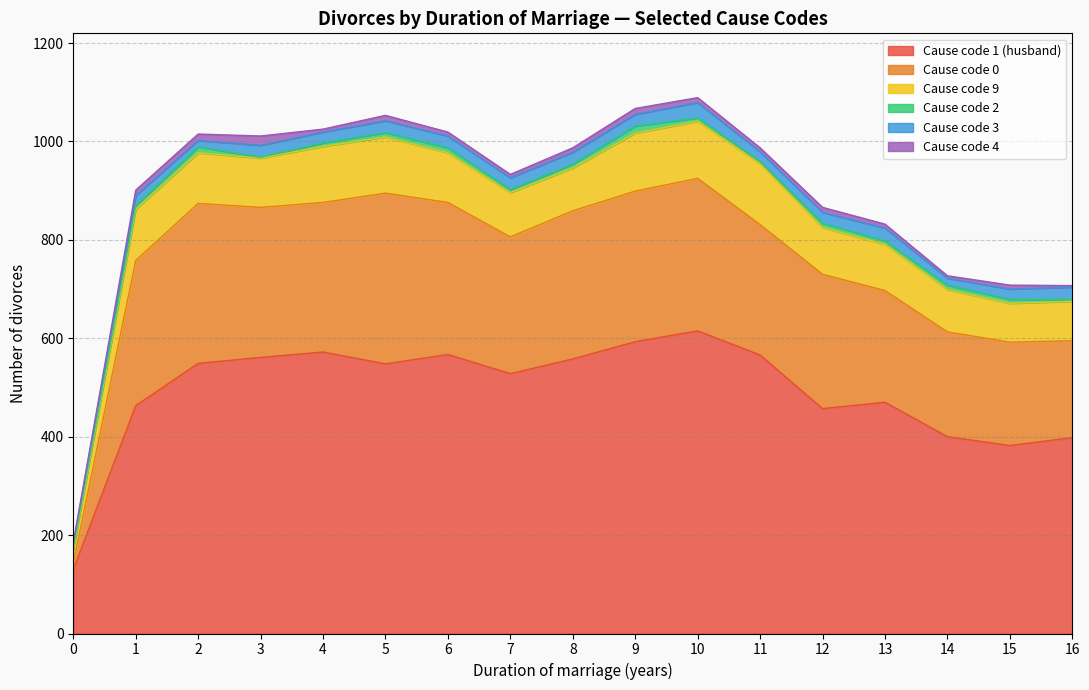

Reading left to right, transcribe all the data shown in this chart.

Cause code 1 (husband): 130	463	549	561	572	548	567	528	558	593	615	566	457	470	400	382	398
Cause code 0: 13	295	325	305	304	347	309	278	301	306	310	265	273	227	213	210	197
Cause code 9: 28	104	103	100	114	114	101	90	87	118	116	124	95	94	86	79	80
Cause code 2: 5	8	12	2	7	9	10	6	8	14	7	4	9	7	9	8	4
Cause code 3: 7	20	13	24	22	24	24	24	24	24	31	20	22	26	14	21	25
Cause code 4: 2	11	13	19	6	11	8	7	9	12	10	8	10	8	5	8	3